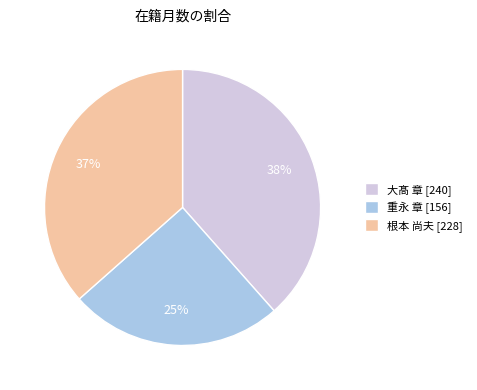

What is the smallest slice in the pie chart?

重永 章 [156]